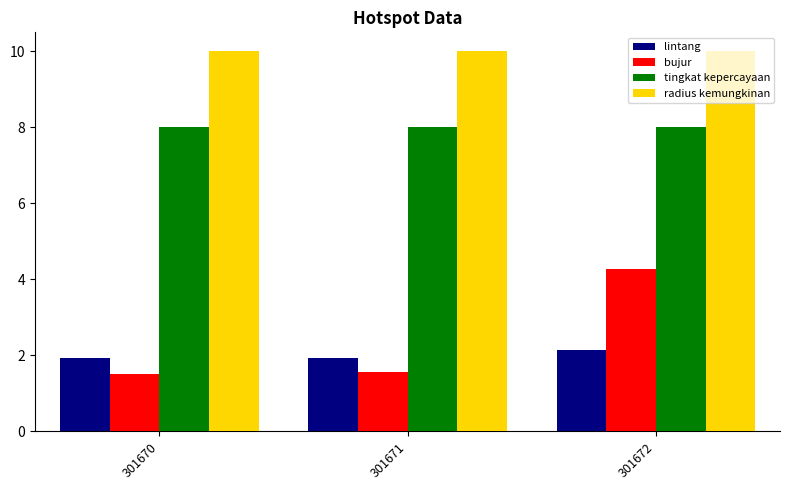

What are all the series names shown in the legend?

lintang, bujur, tingkat kepercayaan, radius kemungkinan